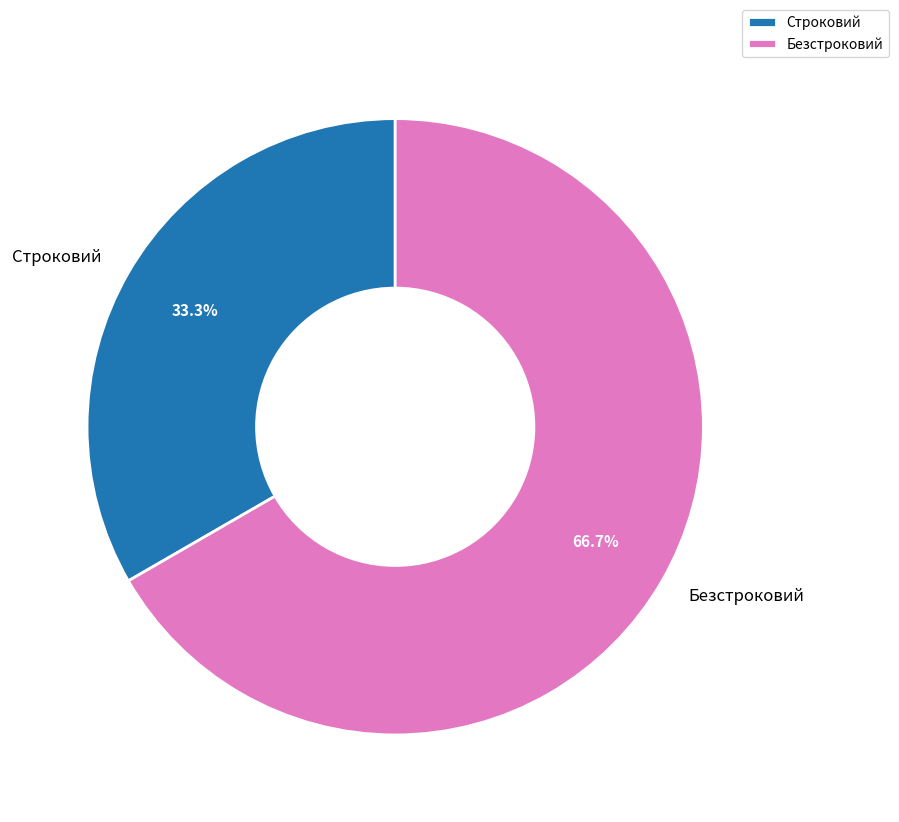

Is it true that Безстроковий is 61% of the pie?

False